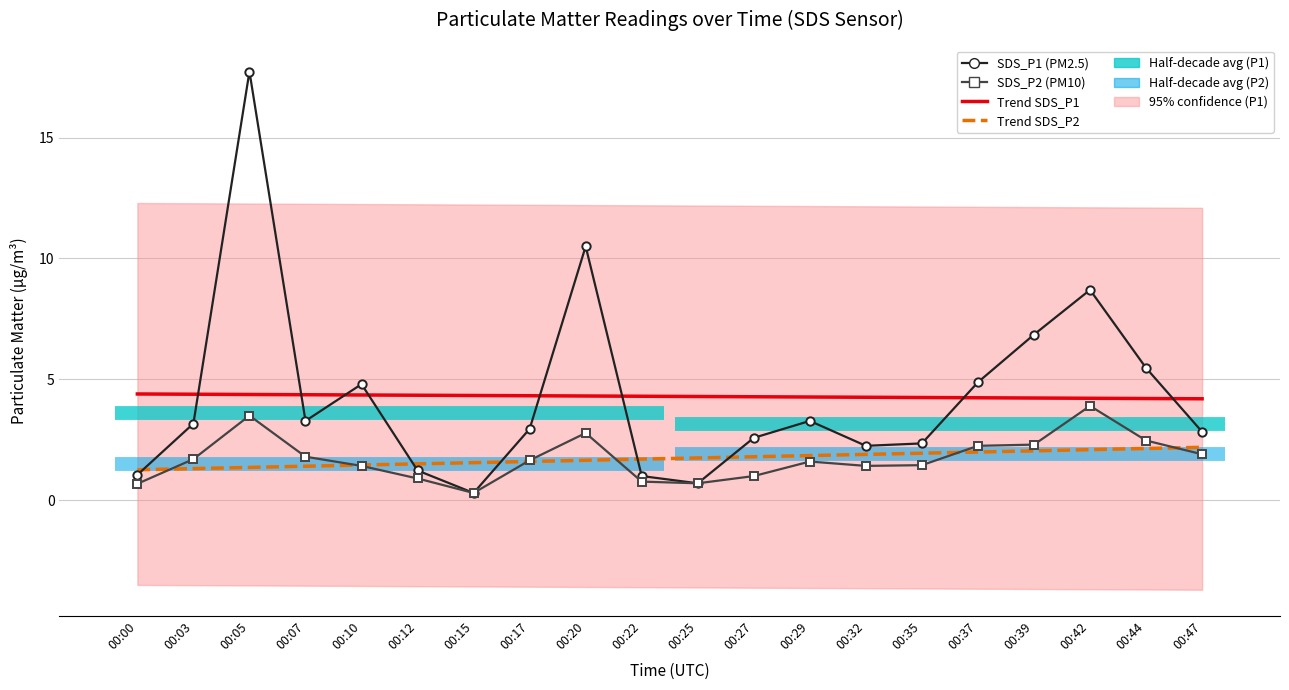

The value of SDS_P2 (PM10) at 00:07 is 1.8. True or false?

True